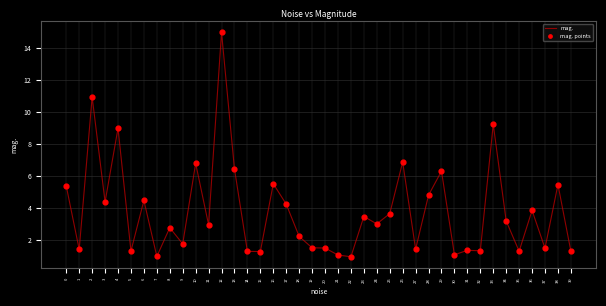

What is the change in value from 24 to 33?

+6.2